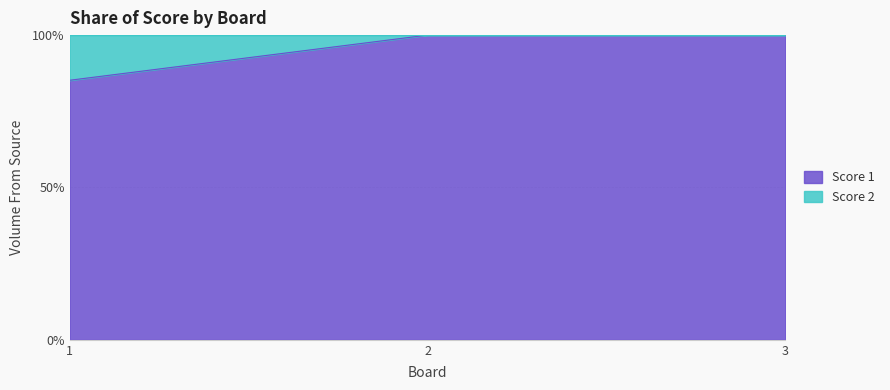

The value at 3 is 137.7. True or false?

False